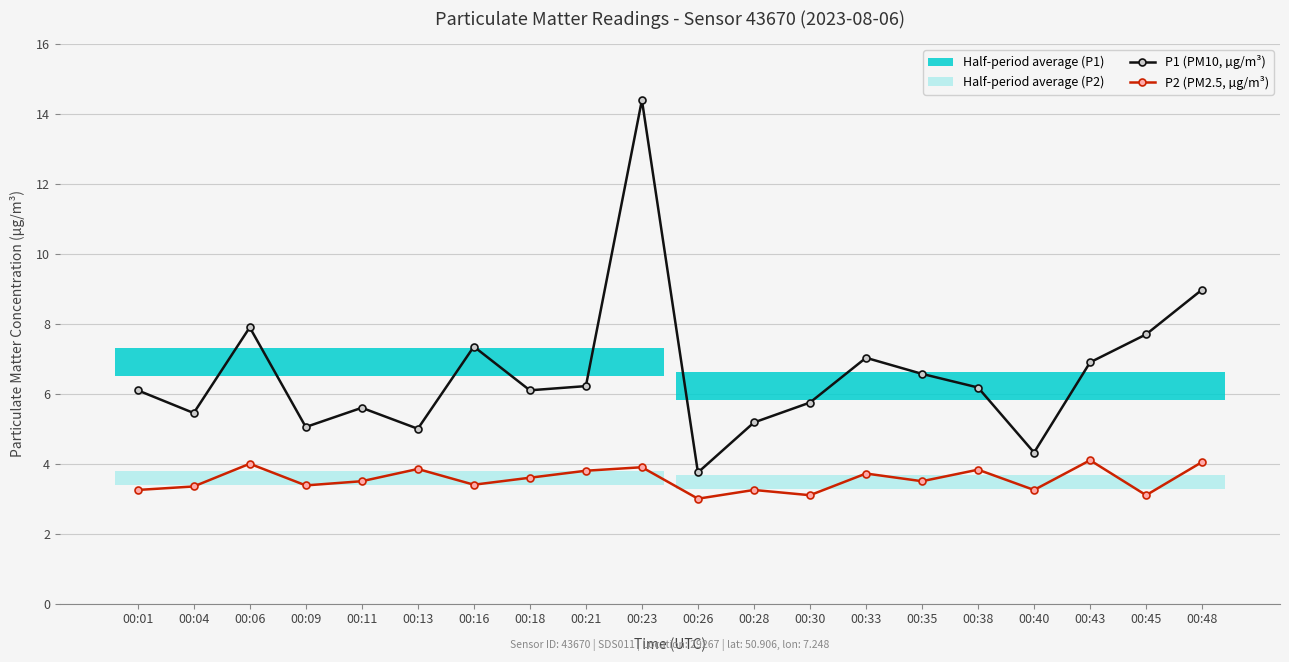

Is the value of P1 (PM10, µg/m³) at 00:11 greater than the value of P2 (PM2.5, µg/m³) at 00:26?

Yes